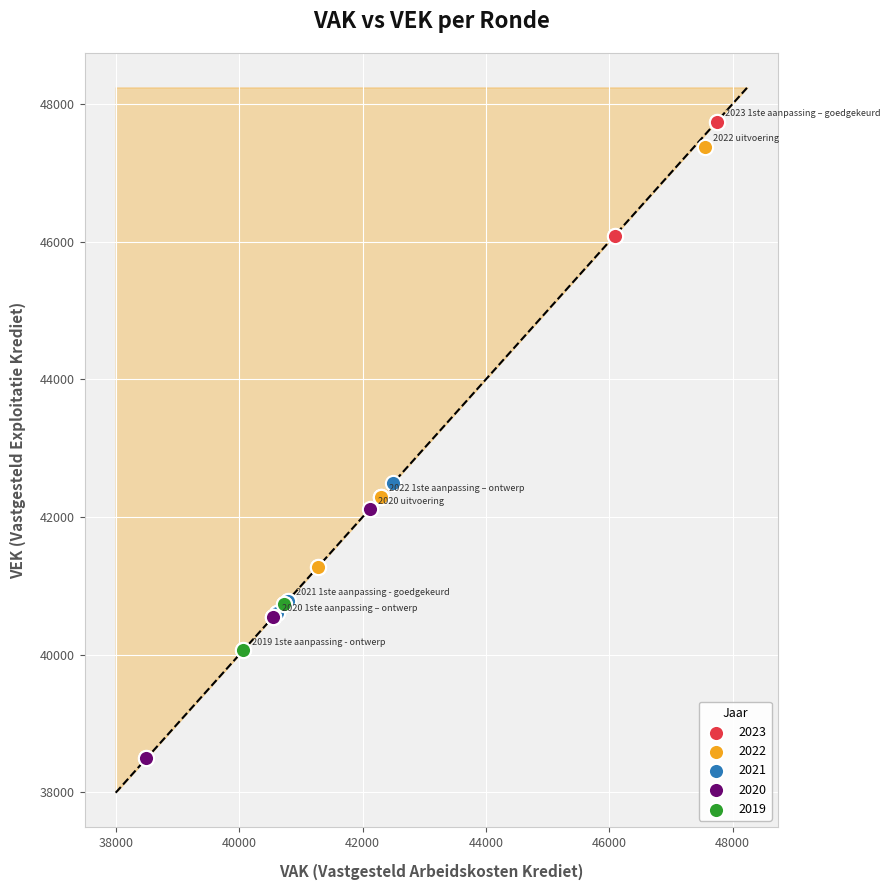

Which series reaches the maximum Y coordinate?

2023